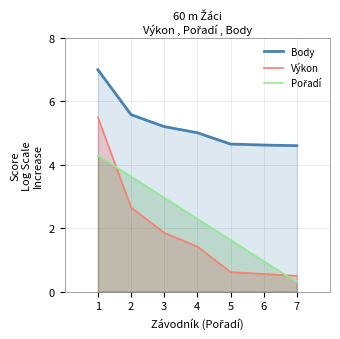

What is the minimum value shown in the chart?

0.3